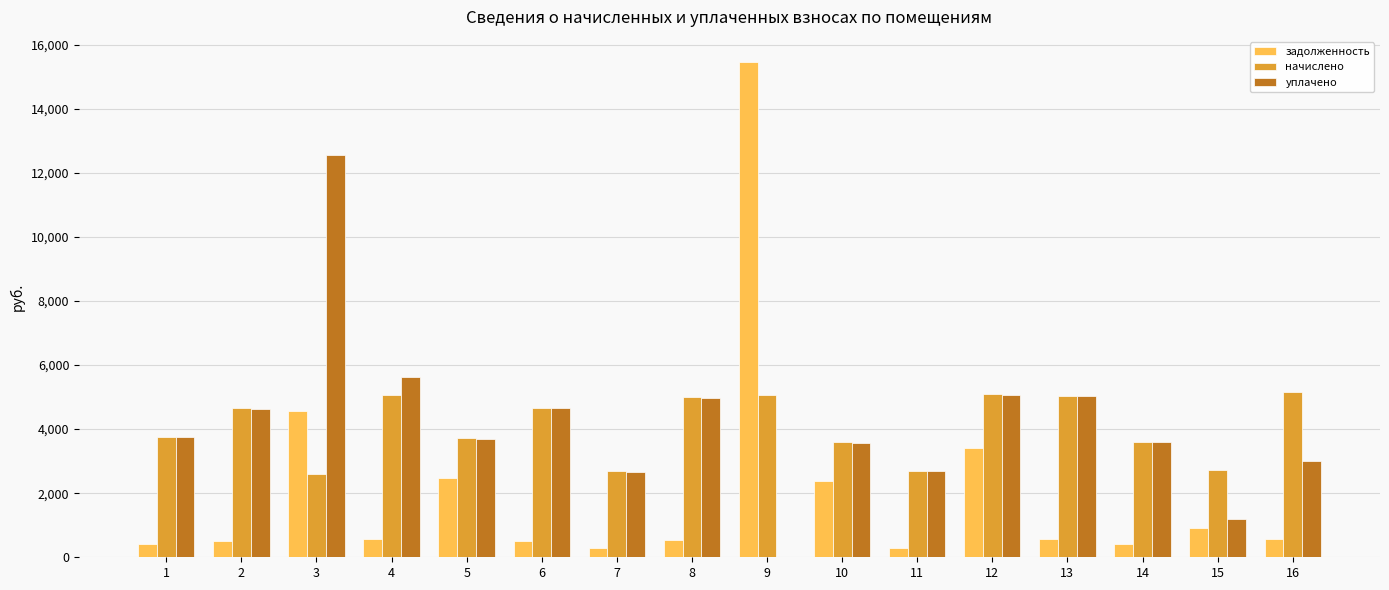

How many groups of bars are there?

16